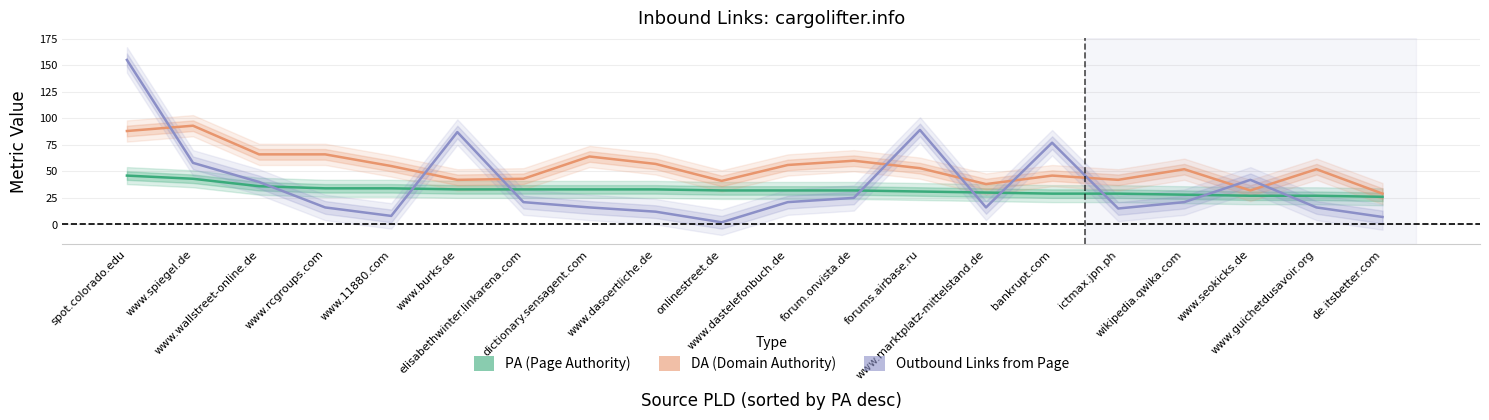

The Outbound Links from Page series shows 4 at onlinestreet.de. True or false?

False